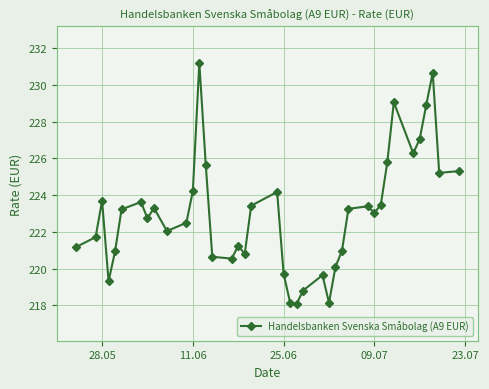

What is the difference between the second highest and second lowest values?

12.5